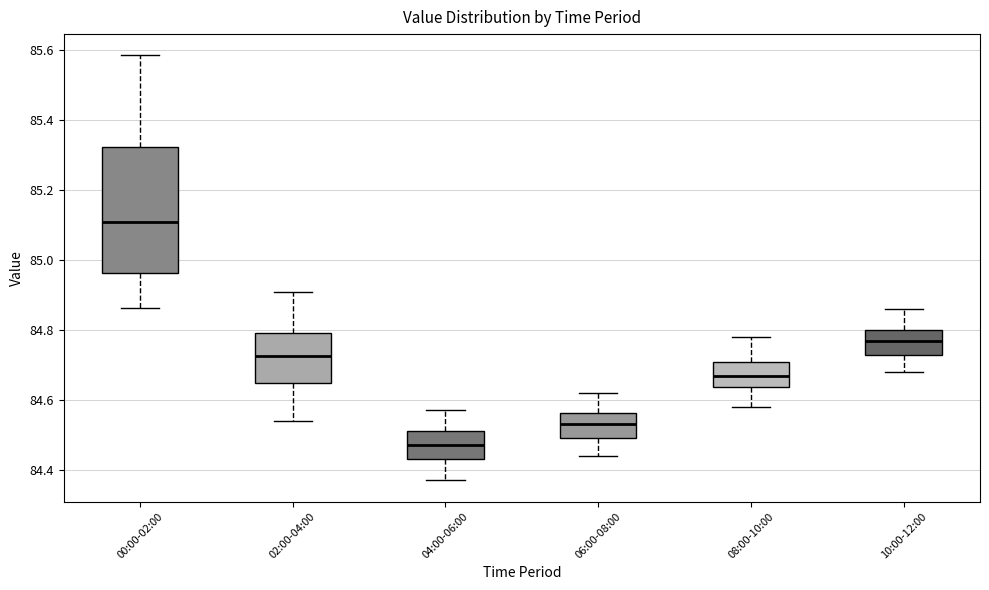

Where does the upper whisker of the box for 10:00-12:00 end on the y-axis? The values are not printed on the chart, so give them approximately, as read against the axis.

84.86